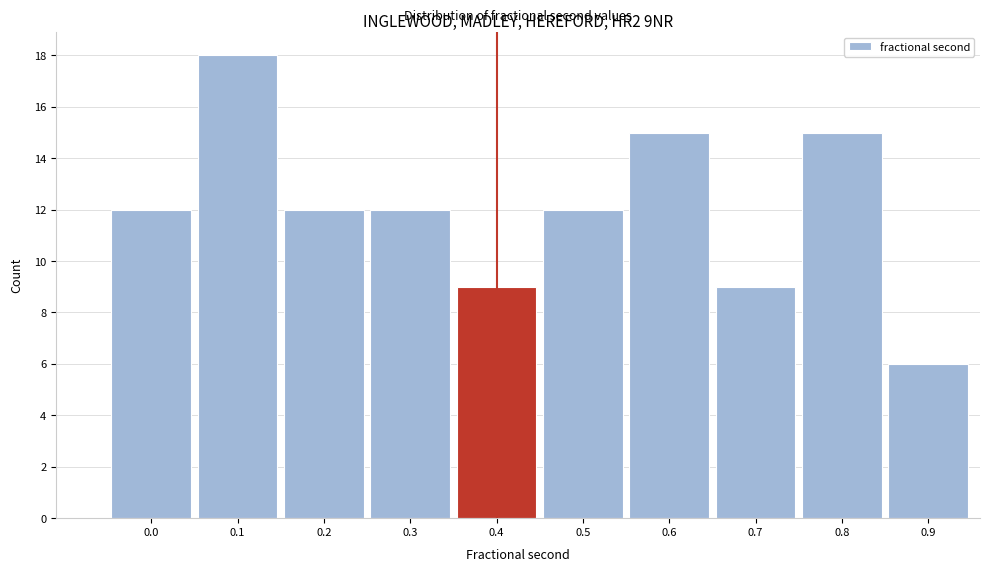

Reading right to left, transcribe all the data shown in this chart.

0.9=6	0.8=15	0.7=9	0.6=15	0.5=12	0.4=9	0.3=12	0.2=12	0.1=18	0.0=12